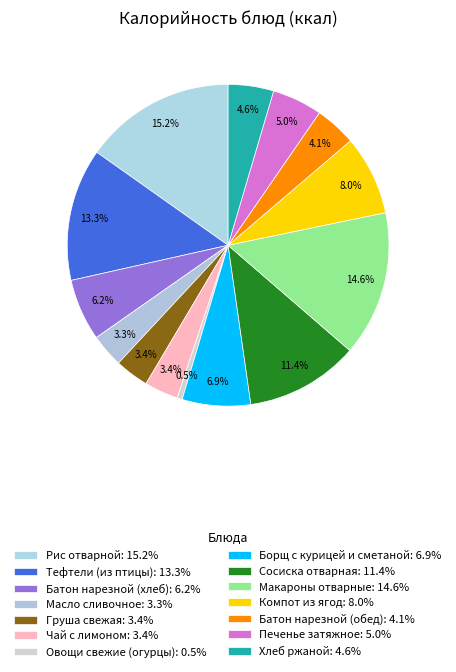

How many segments does this pie chart have?

14